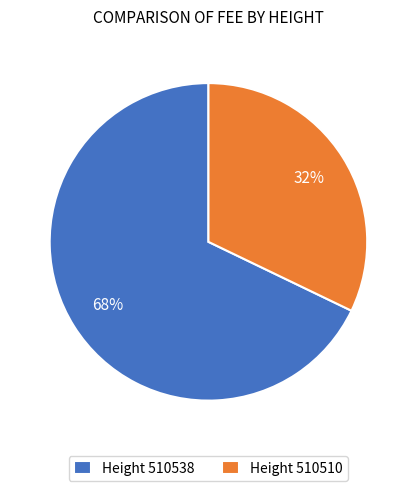

What is the largest slice in the pie chart?

Height 510538